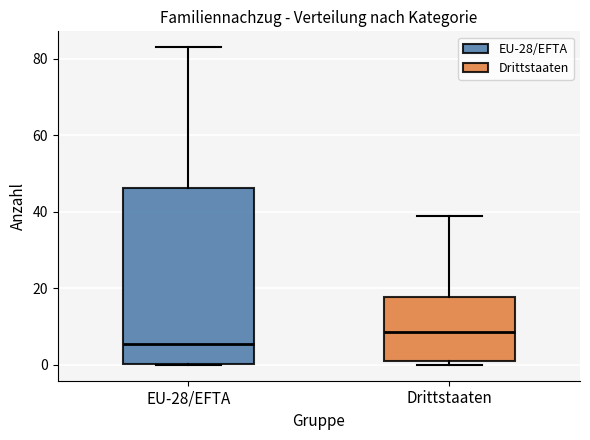

Which box has the lowest median line?

EU-28/EFTA